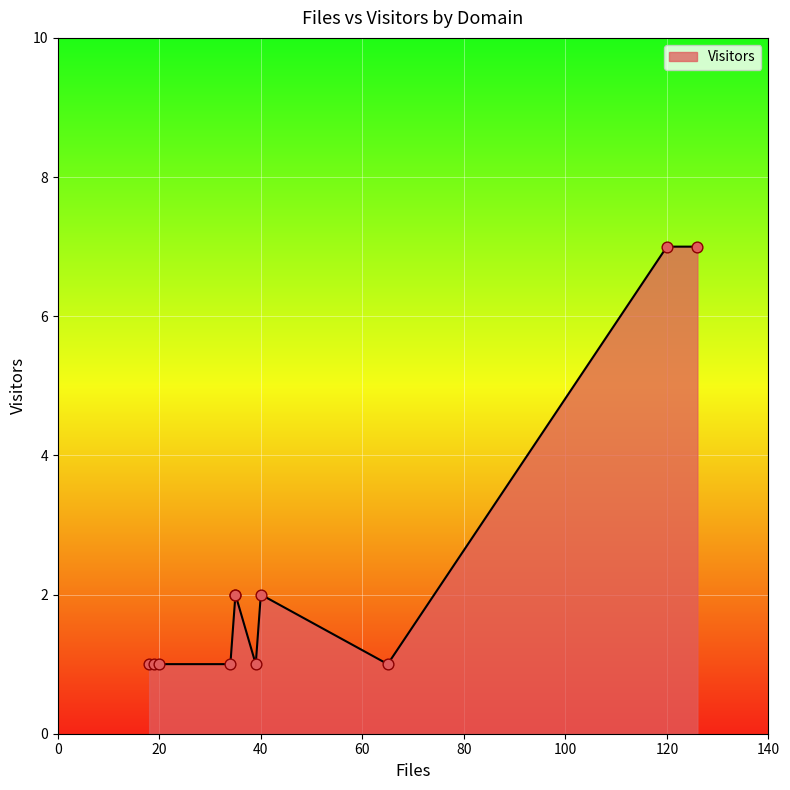

Approximately how many times larger is the value at co.uk compared to infn.it?

7.0